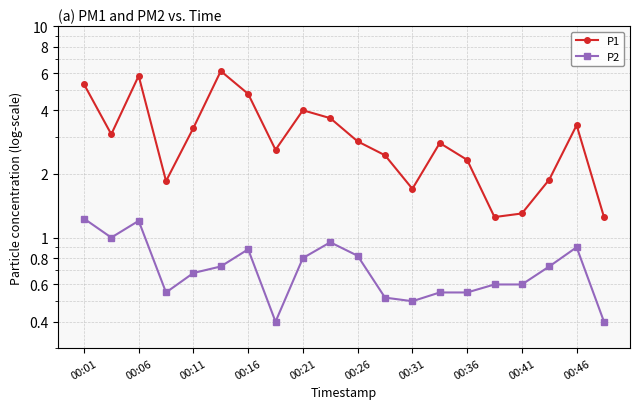

Reading left to right, extract all data points from this chart.

P1: 5.3	3.1	5.8	1.9	3.3	6.1	4.8	2.6	4.0	3.7	2.9	2.5	1.7	2.8	2.3	1.2	1.3	1.9	3.4	1.2
P2: 1.2	1.0	1.2	0.6	0.7	0.7	0.9	0.4	0.8	0.9	0.8	0.5	0.5	0.6	0.6	0.6	0.6	0.7	0.9	0.4